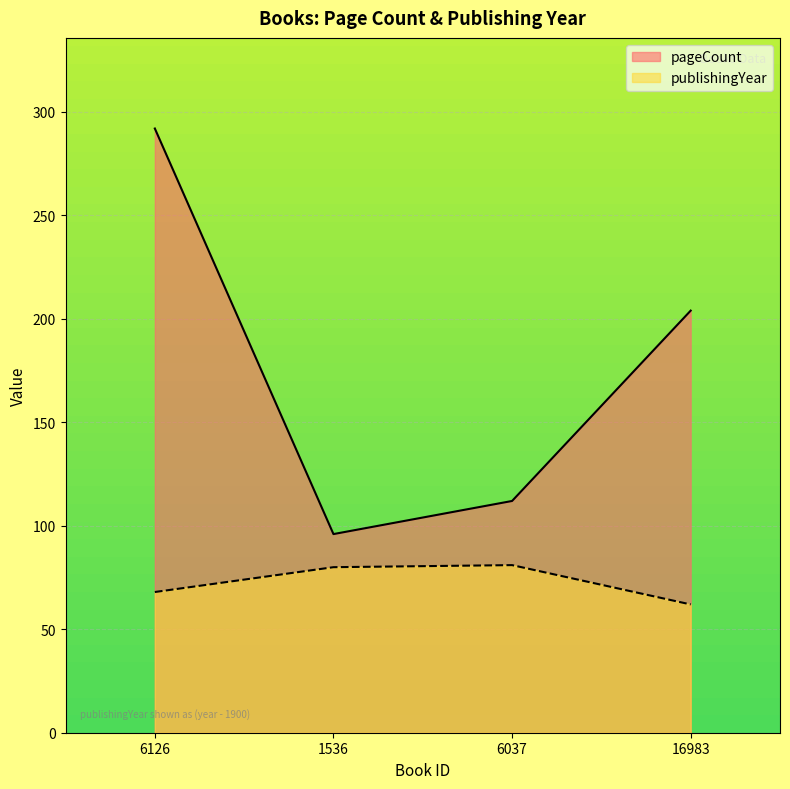

Which series has the largest total across all categories?

pageCount